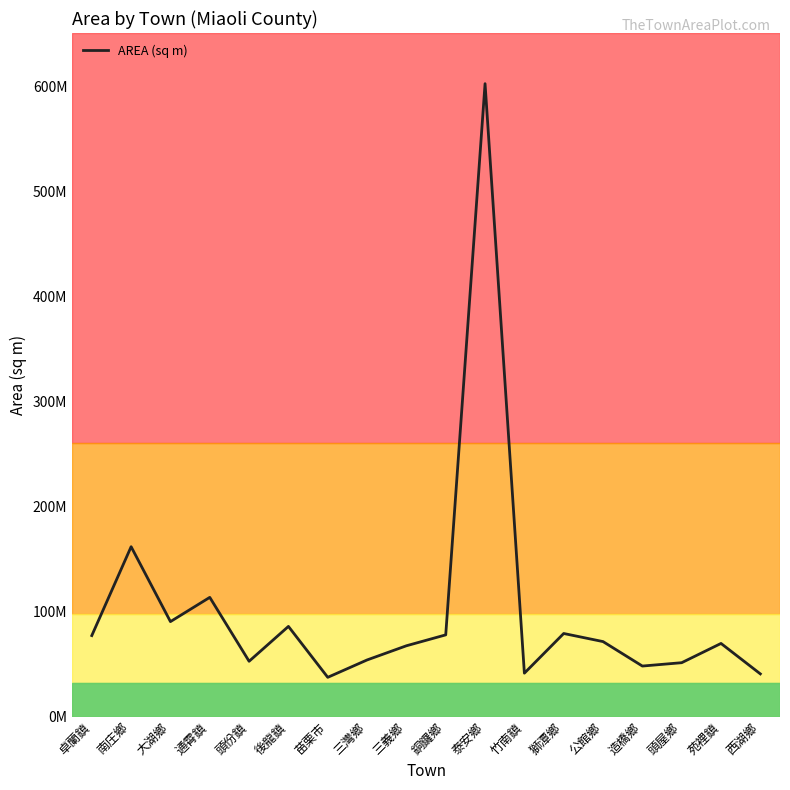

What is the value of the 11th point from the left?

602884806.7